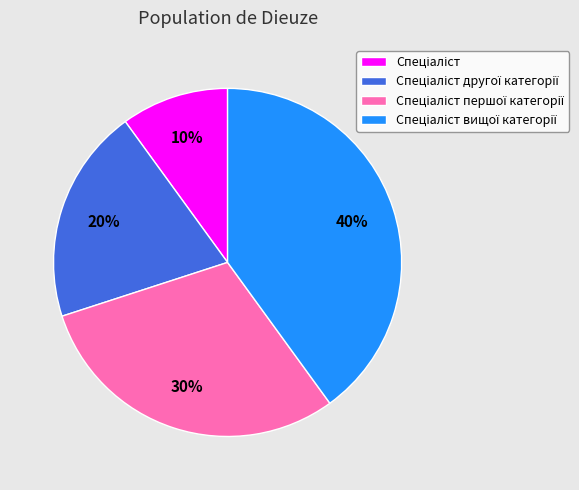

Does any single category account for the majority?

No